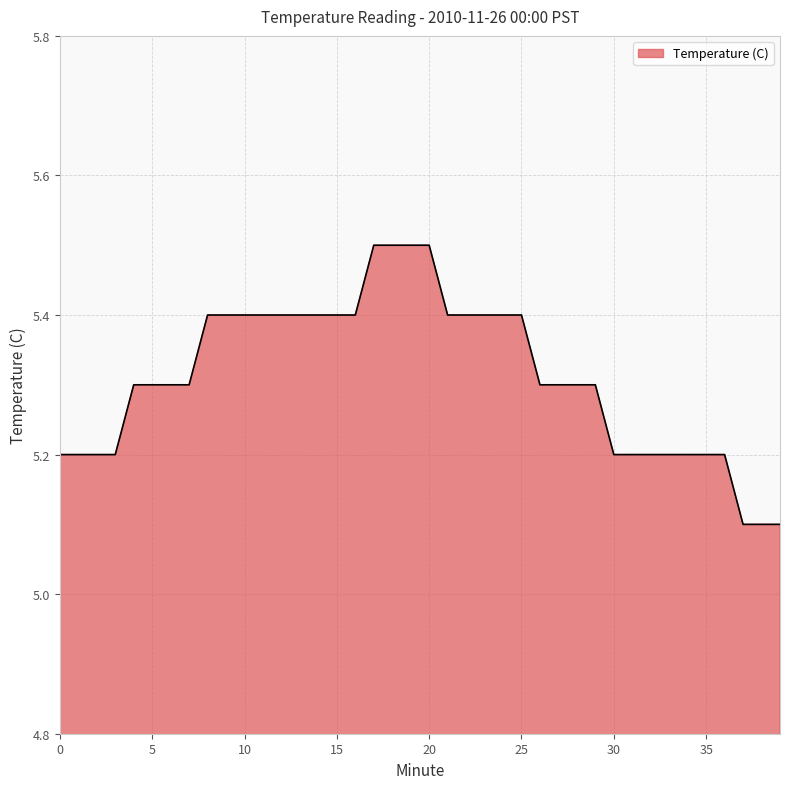

What is the maximum value shown in the chart?

5.5